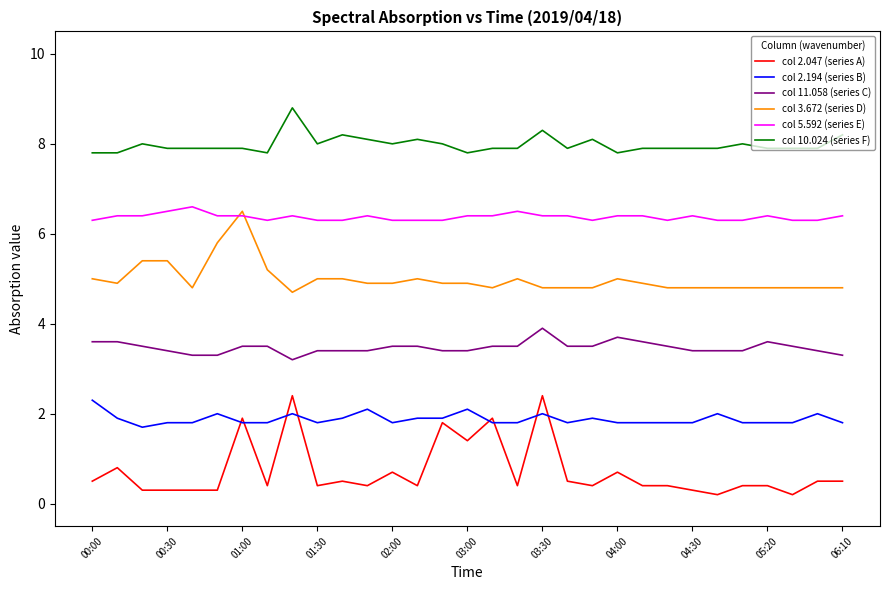

True or false: col 2.047 (series A) has more than 0 points higher than both neighbors.

True